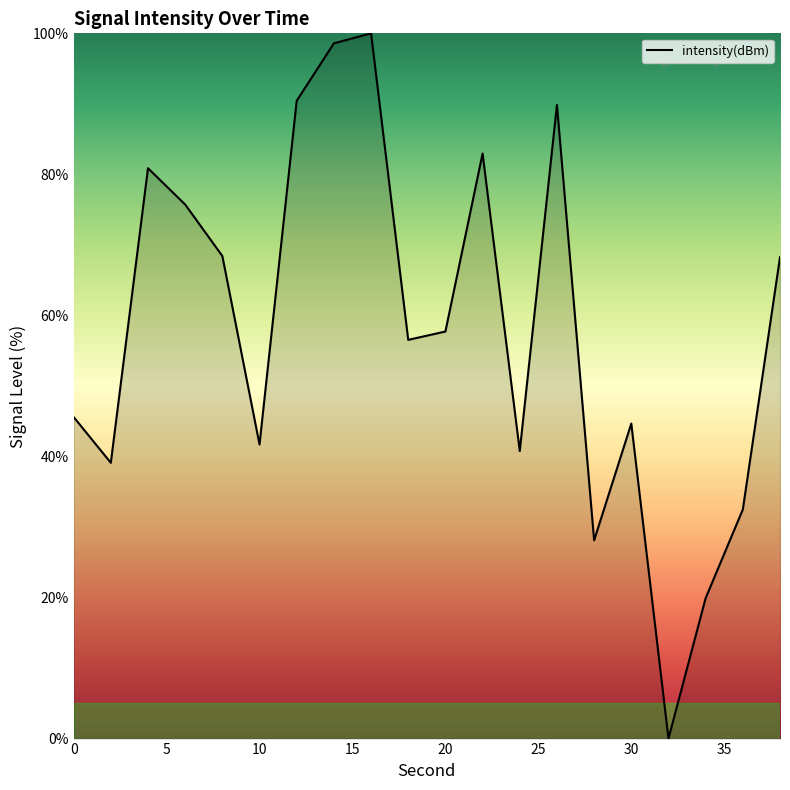

What is the difference between the maximum and minimum values?

100.0